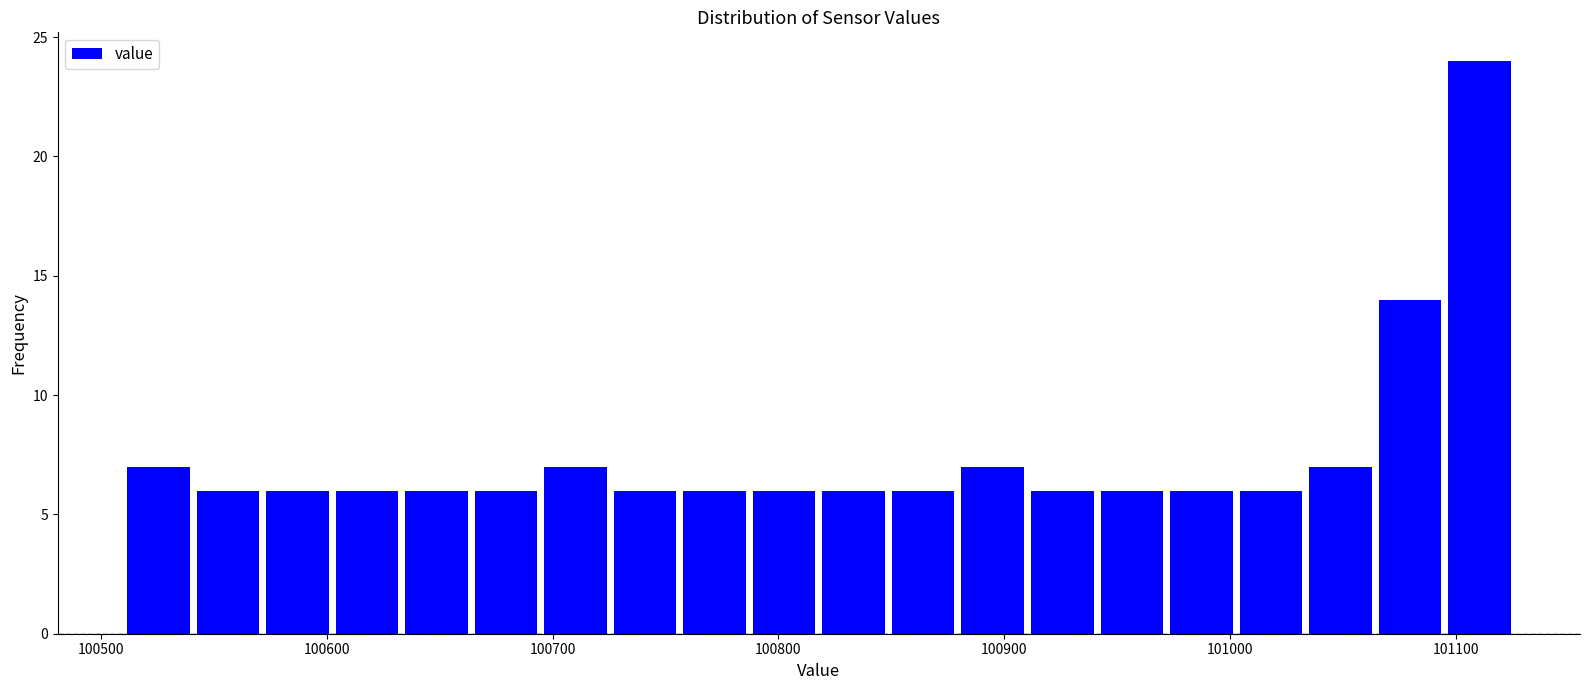

Around what value on the x-axis is the tallest bar? Give the approximate position of its centre, as read against the axis.

101110